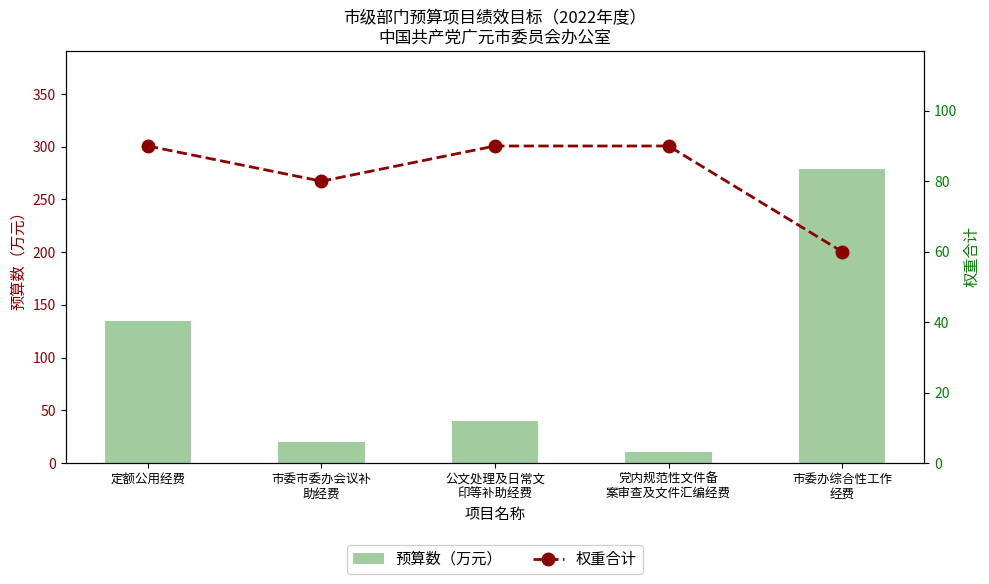

What is the value of the 权重合计 bar at the 3rd from the left?

90.0